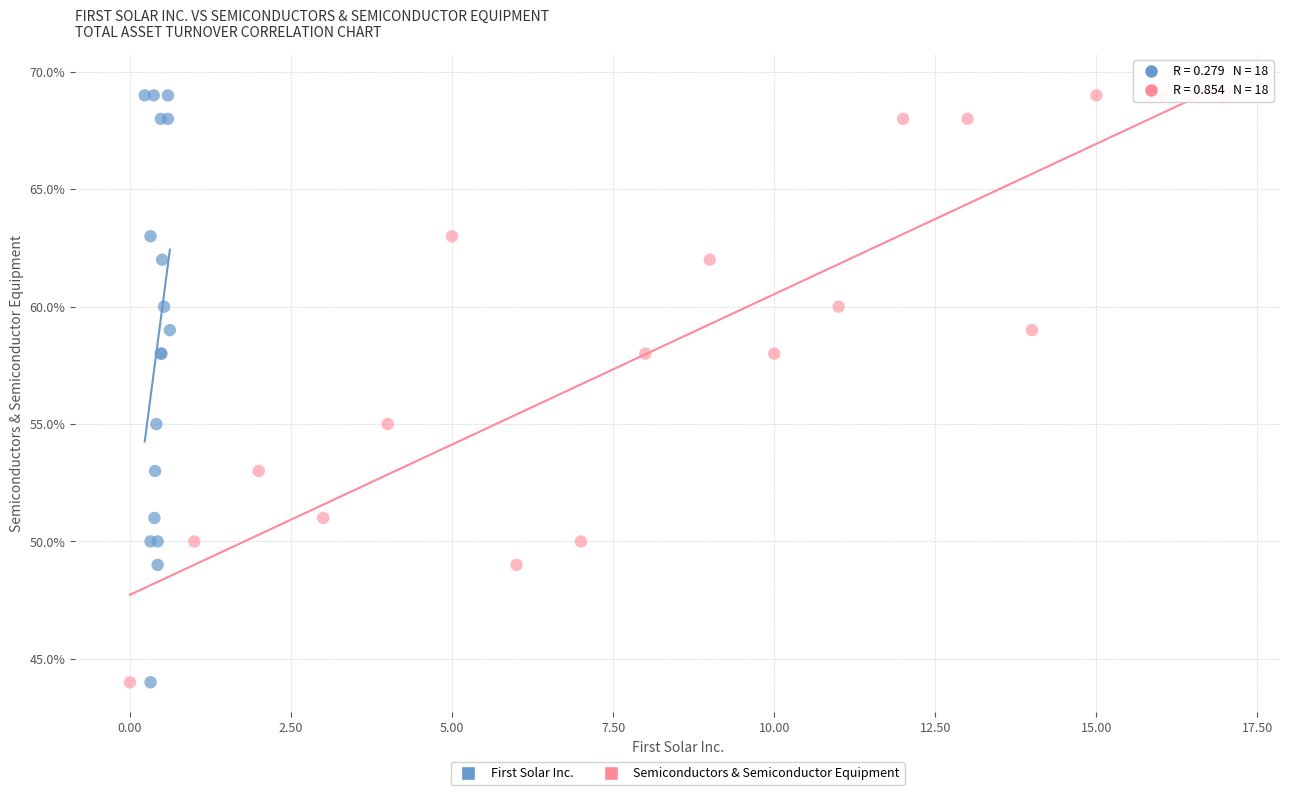

What are all the series names shown in the legend?

First Solar Inc., Semiconductors & Semiconductor Equipment